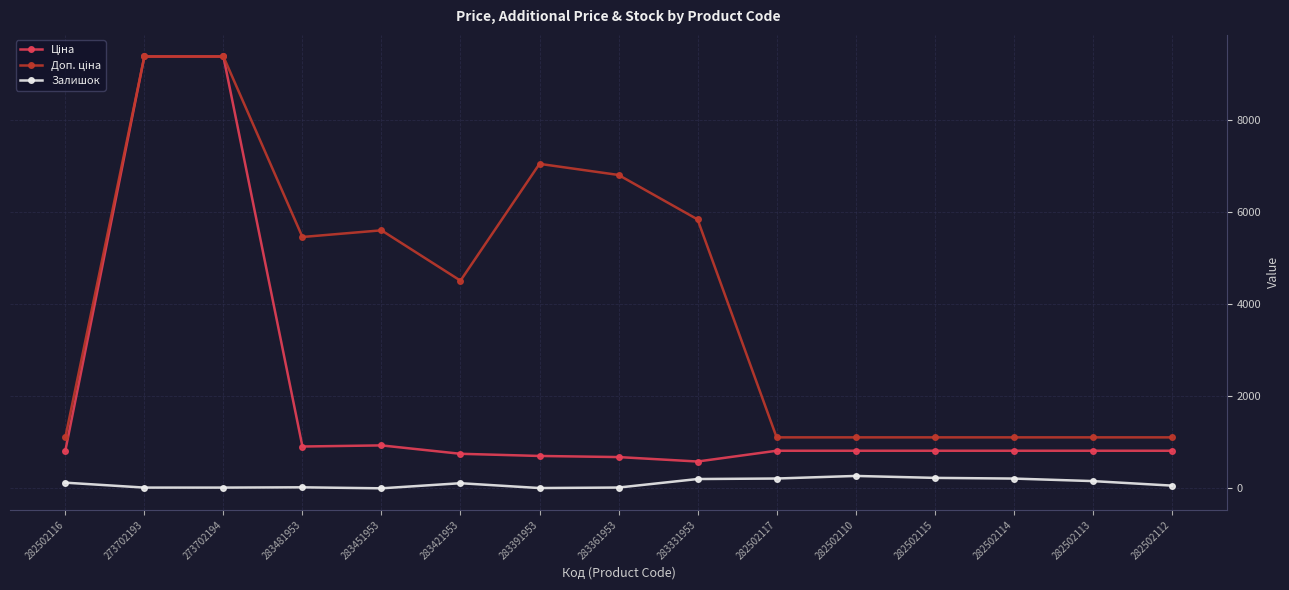

How many lines are shown in the chart?

3